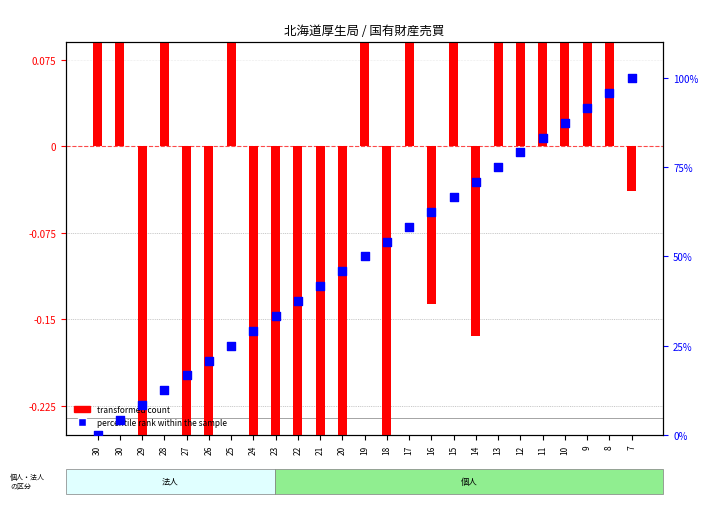

Which series contains the highest Y value?

percentile rank within the sample